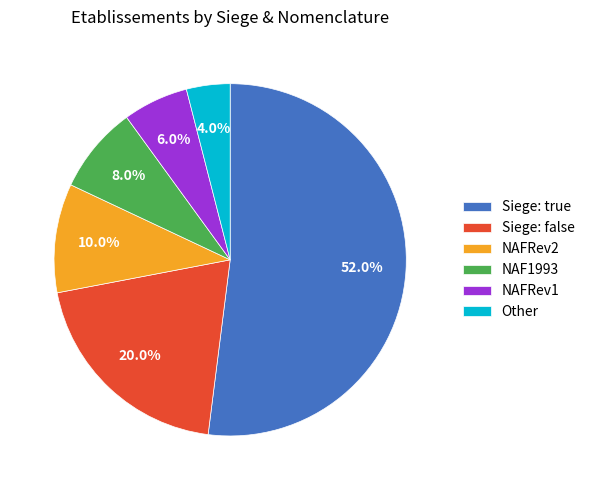

Count the number of slices in the pie.

6